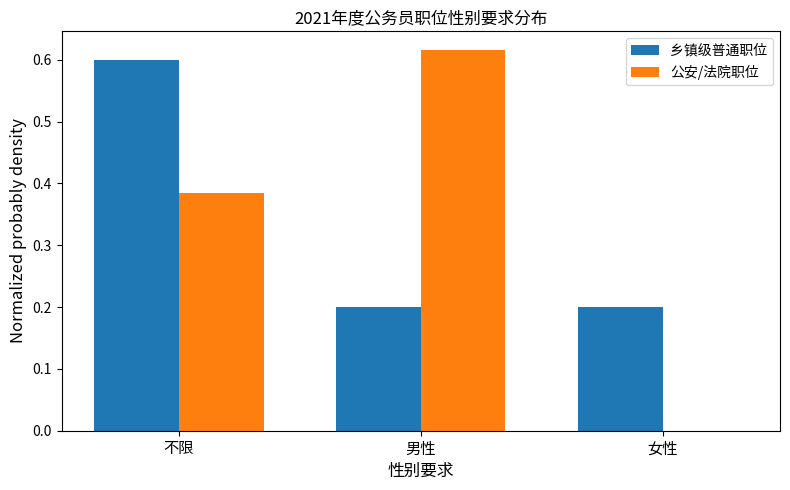

What is the average value of the 公安/法院职位 series?

0.3